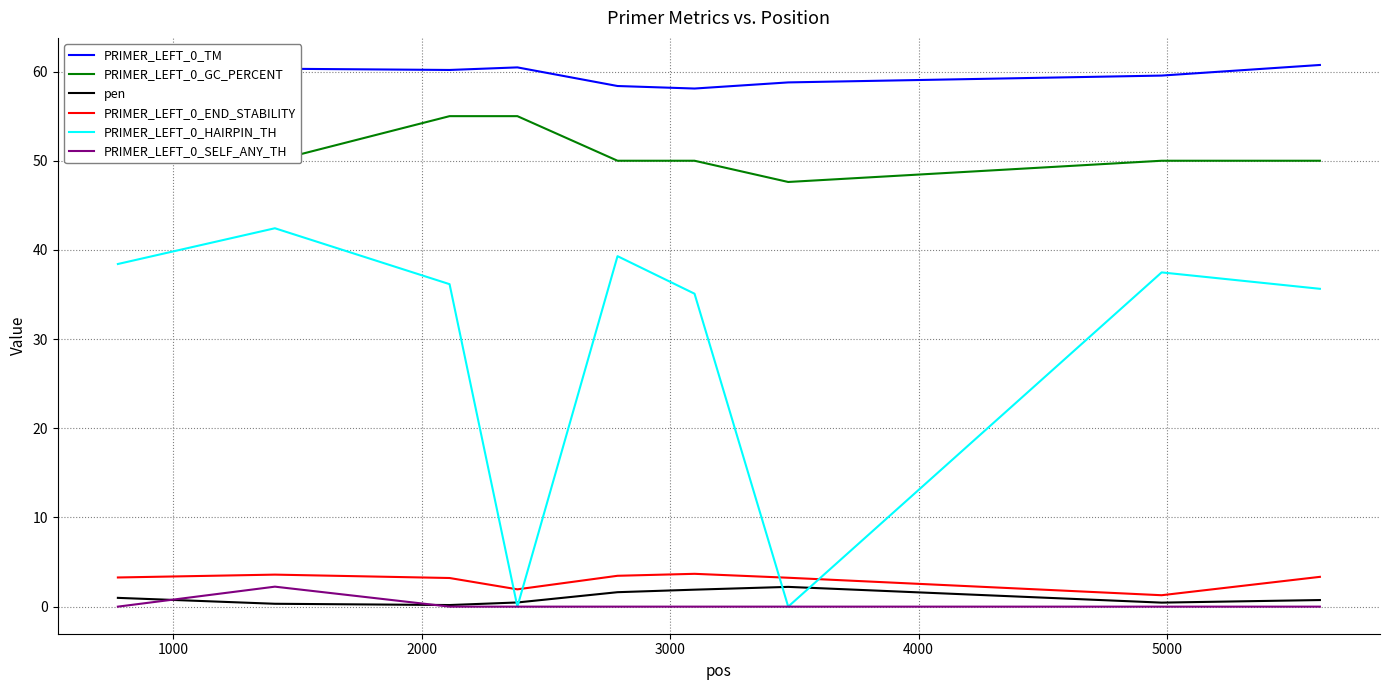

How many lines are shown in the chart?

6